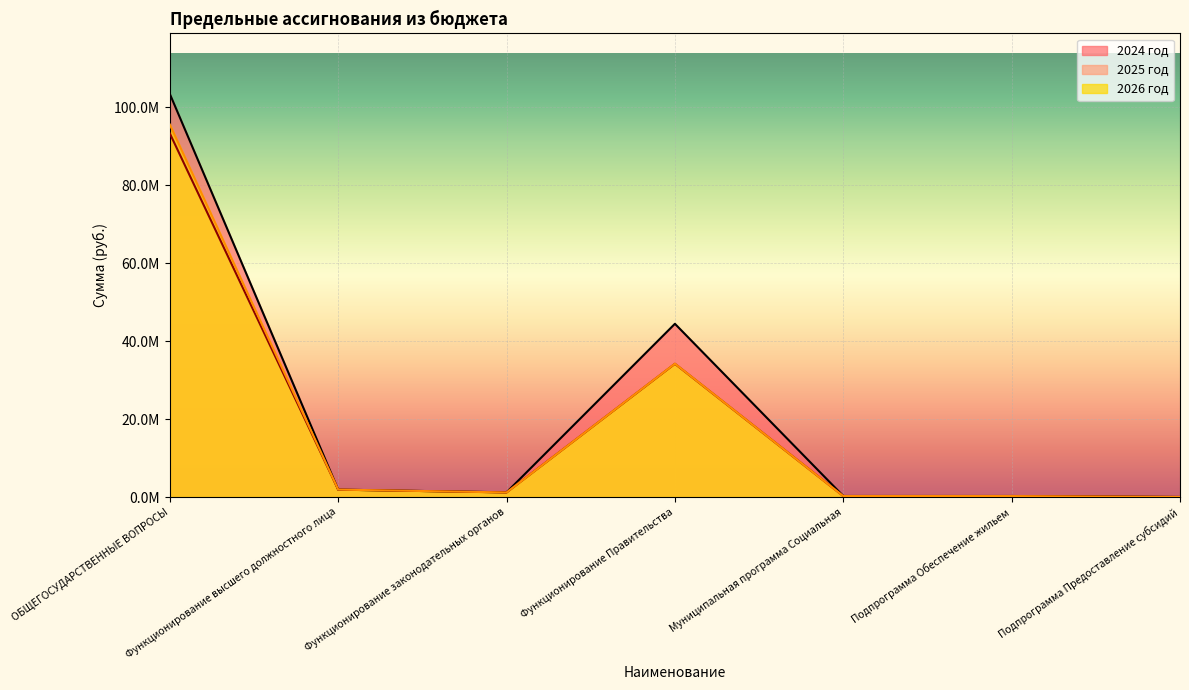

Is the value of 2024 год at Функционирование законодательных органов greater than the value of 2025 год at Муниципальная программа Социальная?

Yes